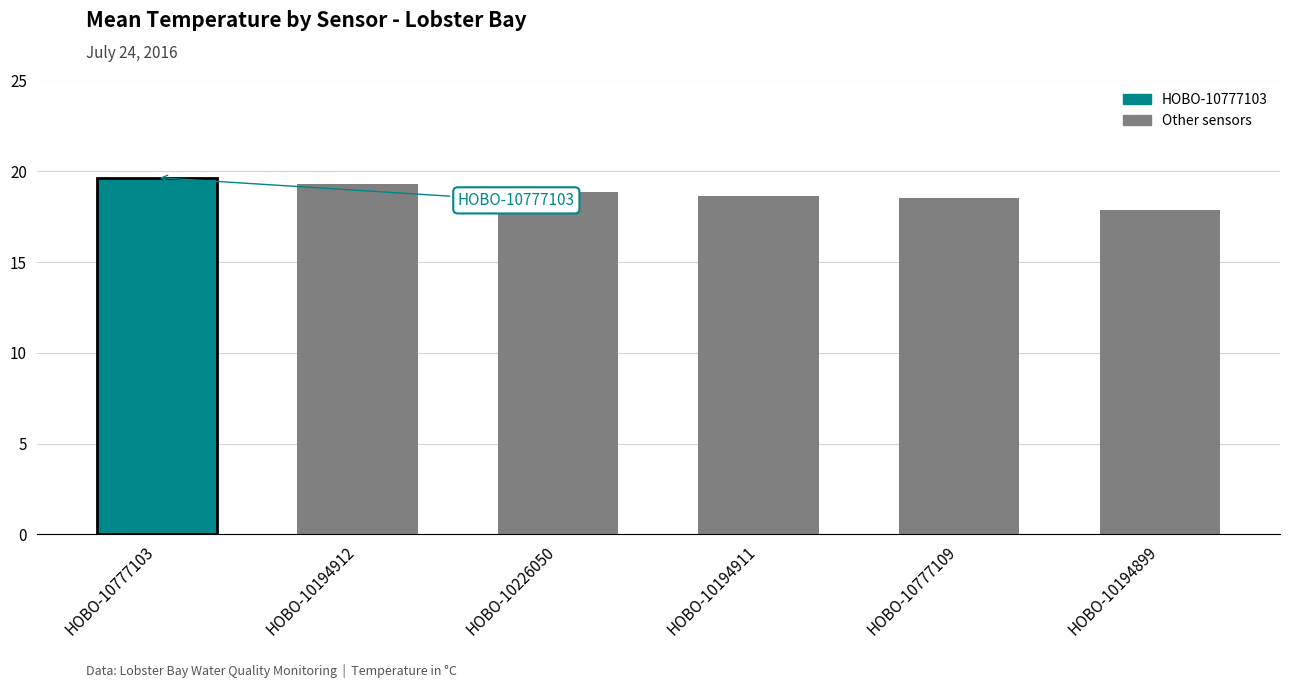

At which category does the chart reach its peak across all series?

HOBO-10777103